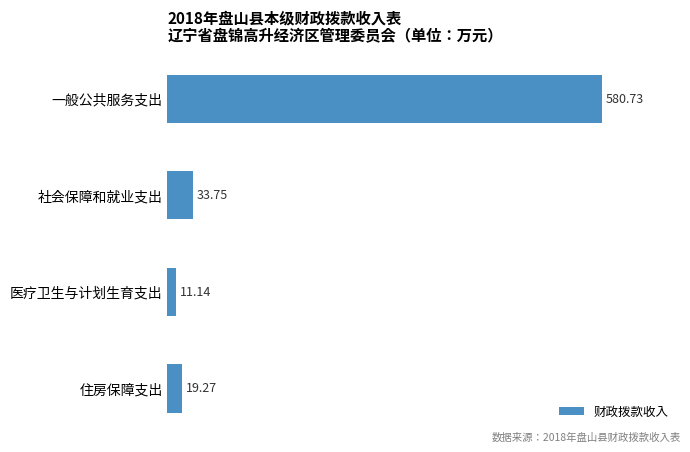

What is the difference between the values at 社会保障和就业支出 and 医疗卫生与计划生育支出?

22.6